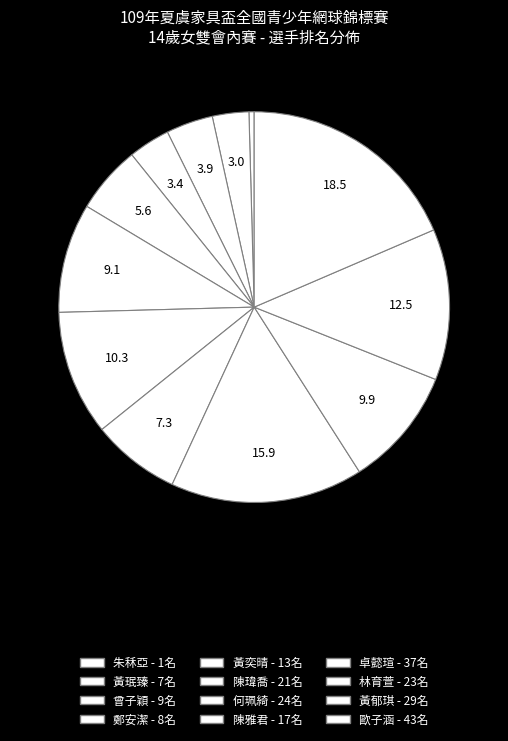

How many slices are in this pie chart?

12